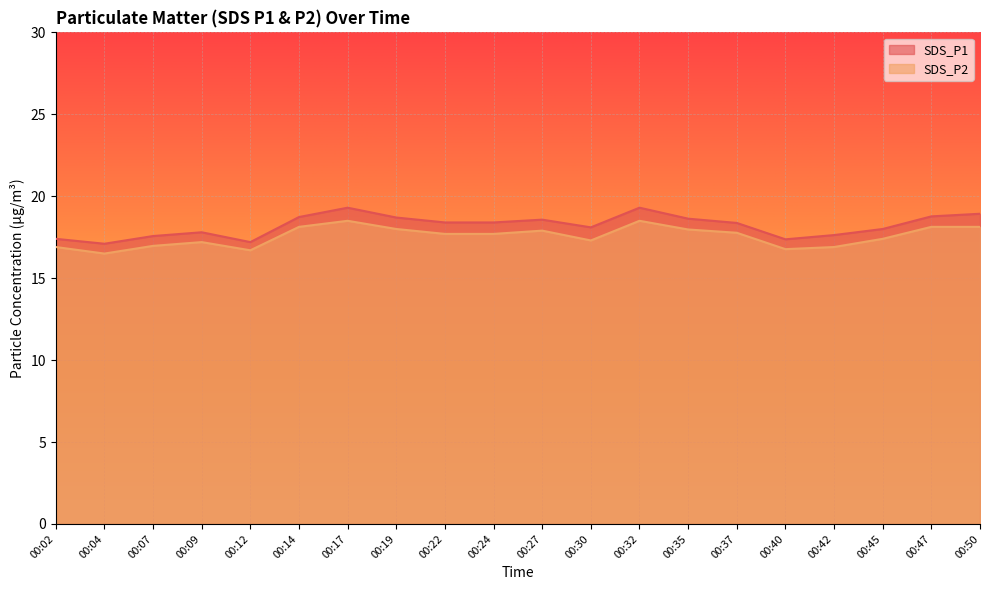

The SDS_P2 series shows 17.7 at 00:24. True or false?

True